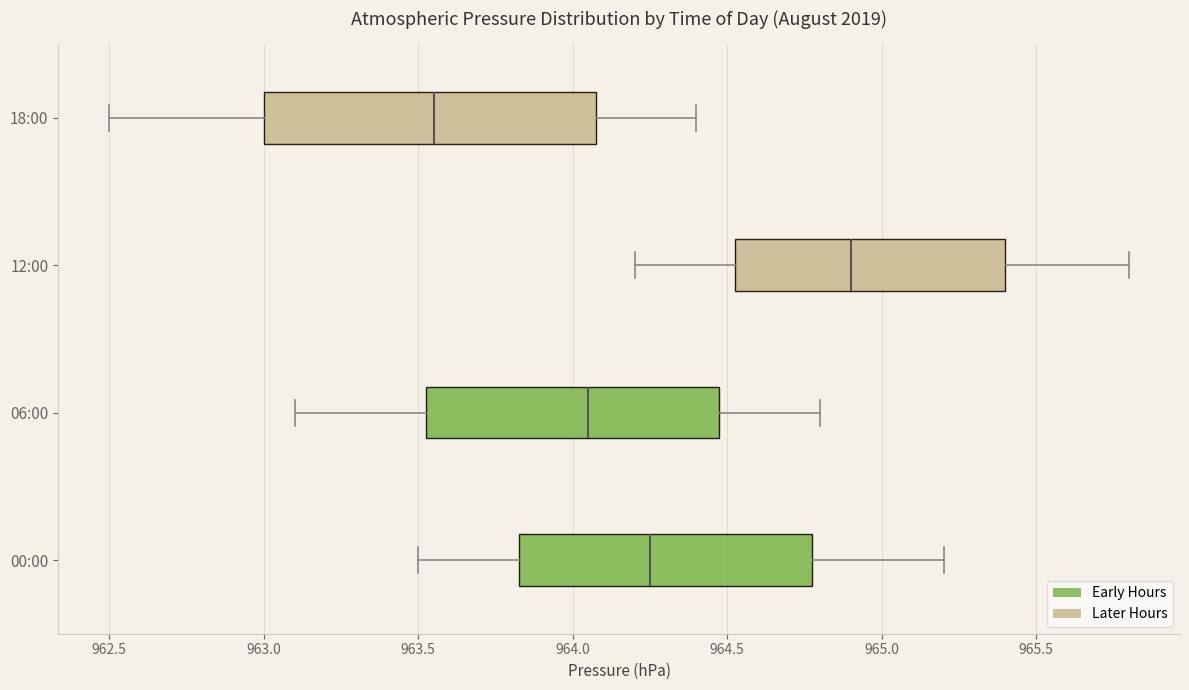

Which box's median line is the furthest to the right?

12:00